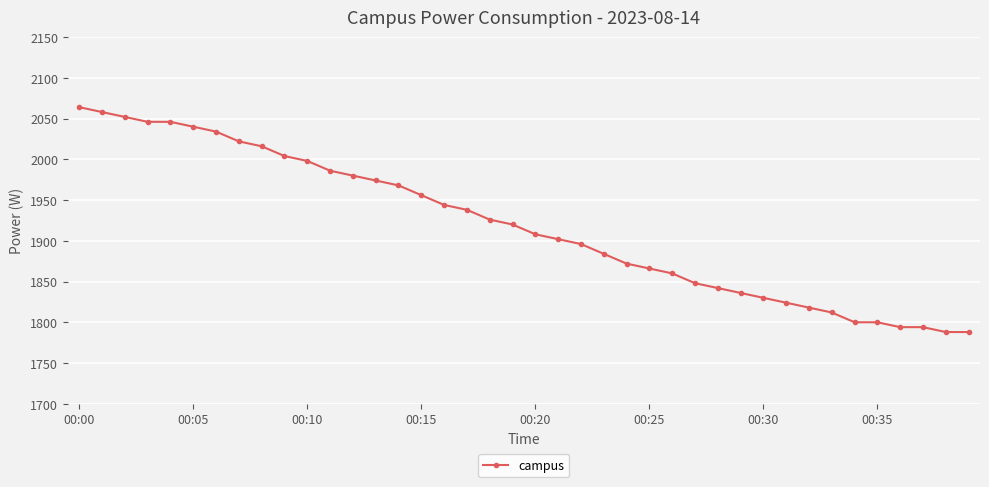

What is the smallest value displayed?

1788